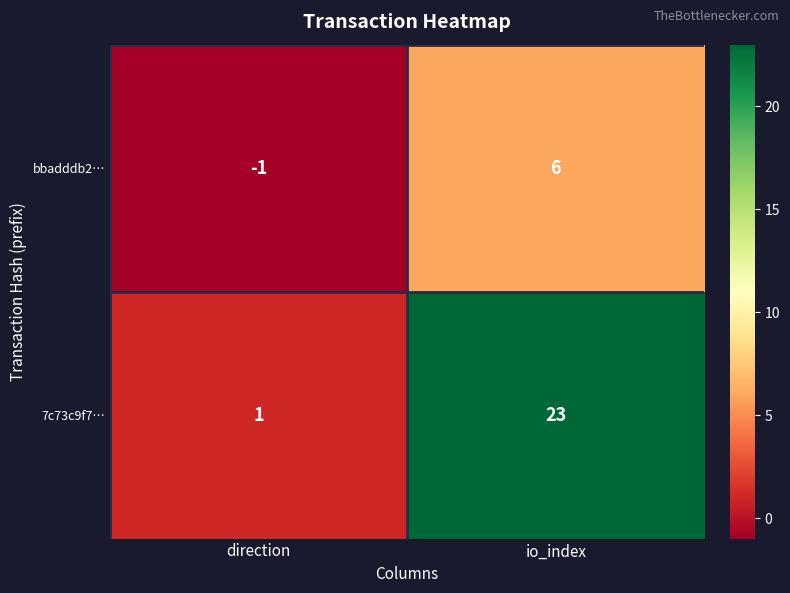

The value of bbadddb2… at io_index is 1. True or false?

False